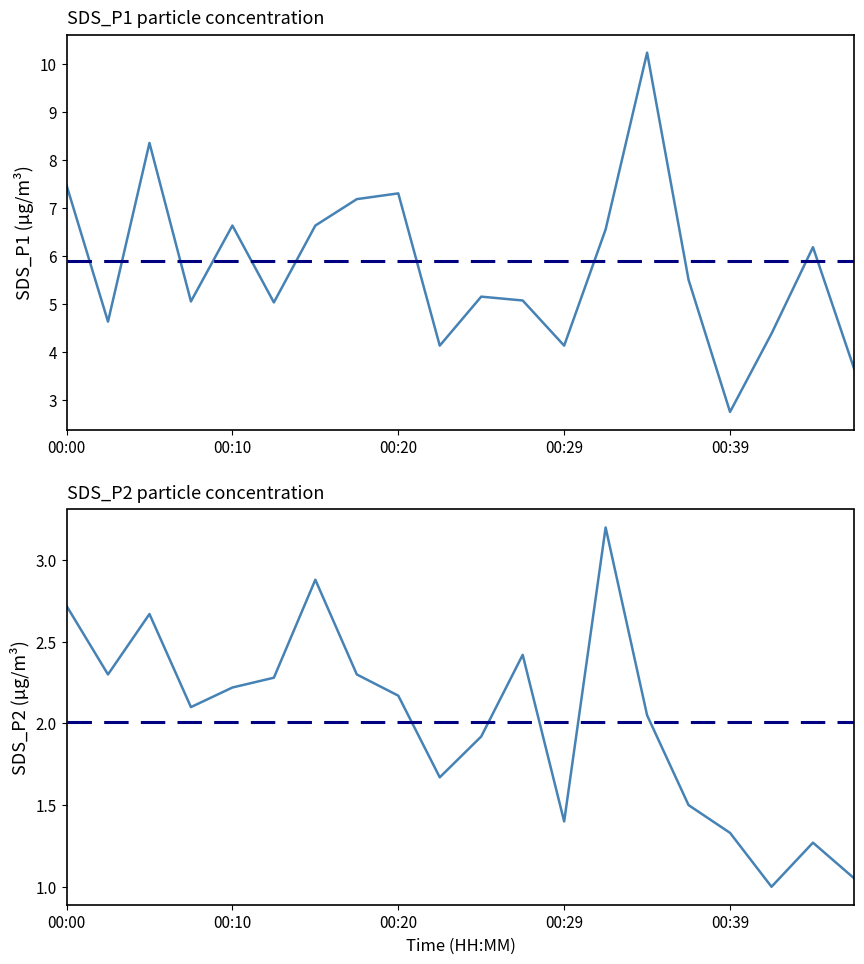

Reading left to right, list all the values displayed in this chart.

SDS_P1: 7.5	4.6	8.3	5.0	6.6	5.0	6.6	7.2	7.3	4.1	5.2	5.1	4.1	6.5	10.2	5.5	2.8	4.4	6.2	3.6
SDS_P2: 2.7	2.3	2.7	2.1	2.2	2.3	2.9	2.3	2.2	1.7	1.9	2.4	1.4	3.2	2.0	1.5	1.3	1.0	1.3	1.1